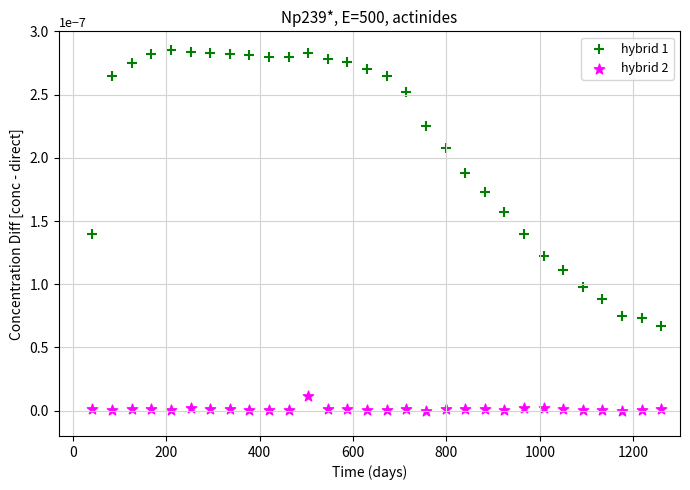

Which series contains the lowest Y value?

hybrid 2